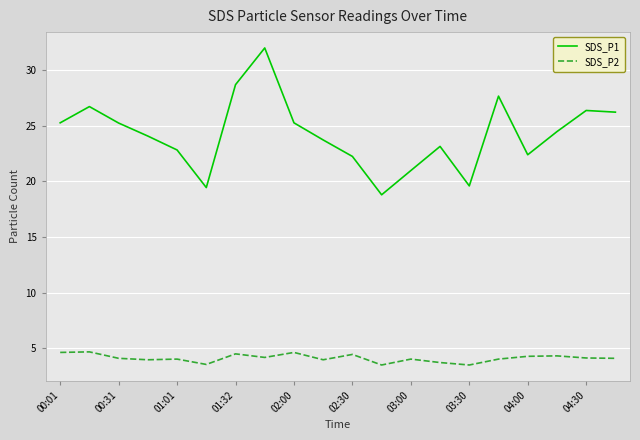

List the series in order of their peak value, highest first.

SDS_P1, SDS_P2